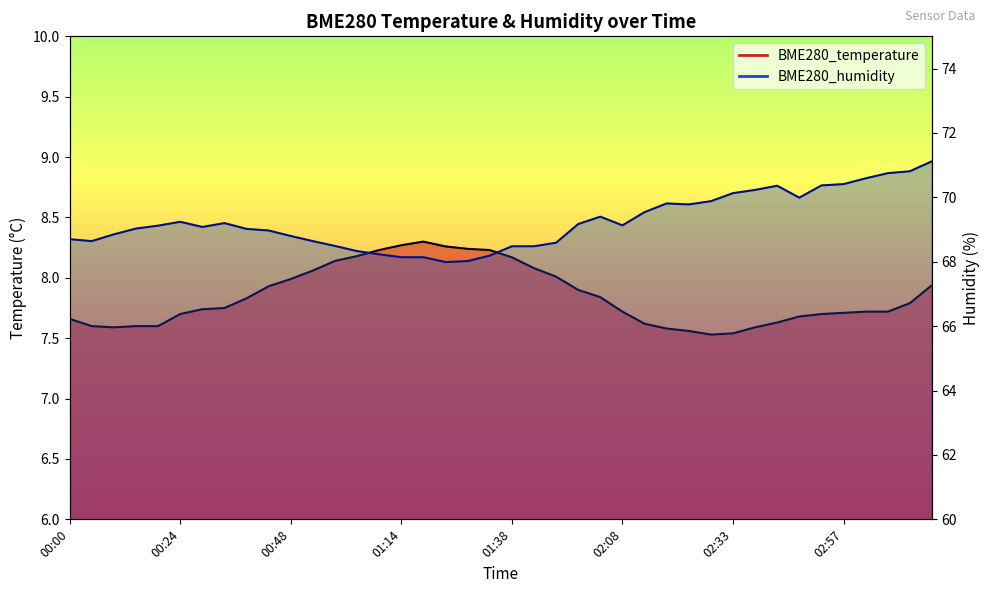

Read the BME280_temperature value at 00:48.

8.0